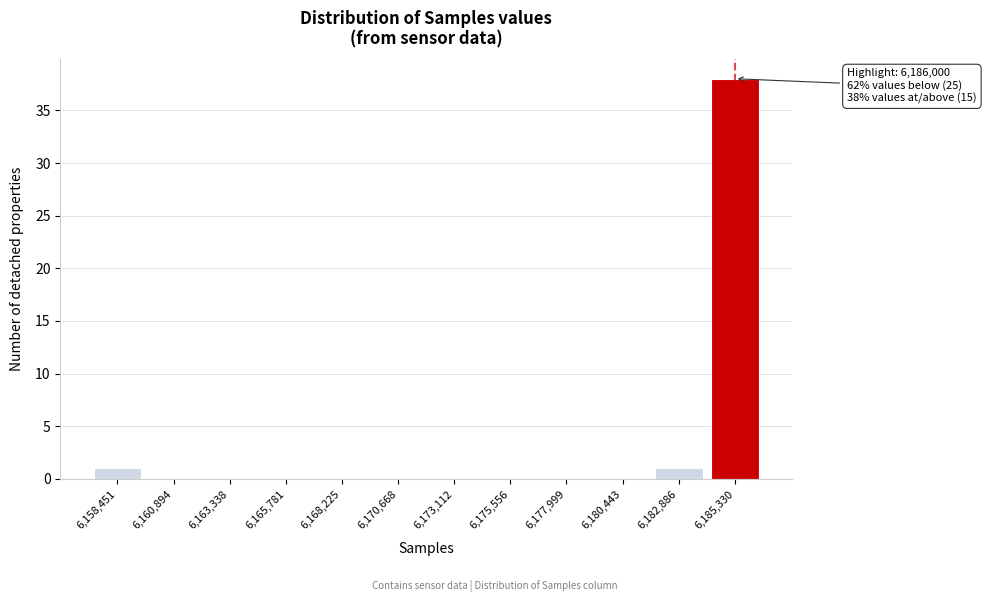

Reading right to left, what are all the values shown in this chart?

6,185,330=38	6,182,886=1	6,180,443=0	6,177,999=0	6,175,556=0	6,173,112=0	6,170,668=0	6,168,225=0	6,165,781=0	6,163,338=0	6,160,894=0	6,158,451=1